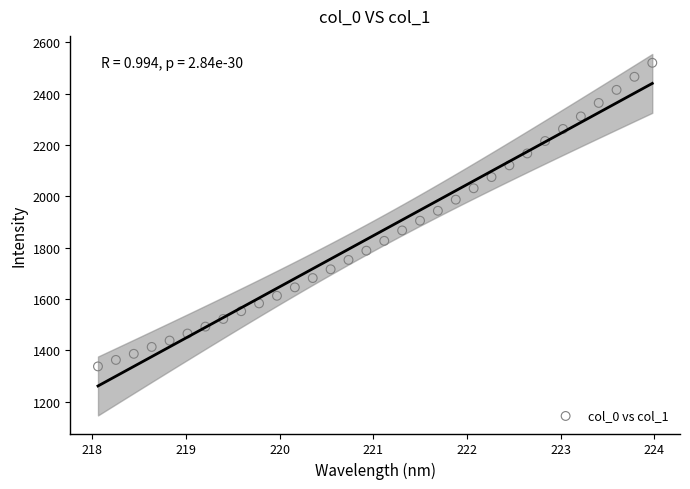

What is the range of X values (max minus min)?

5.9